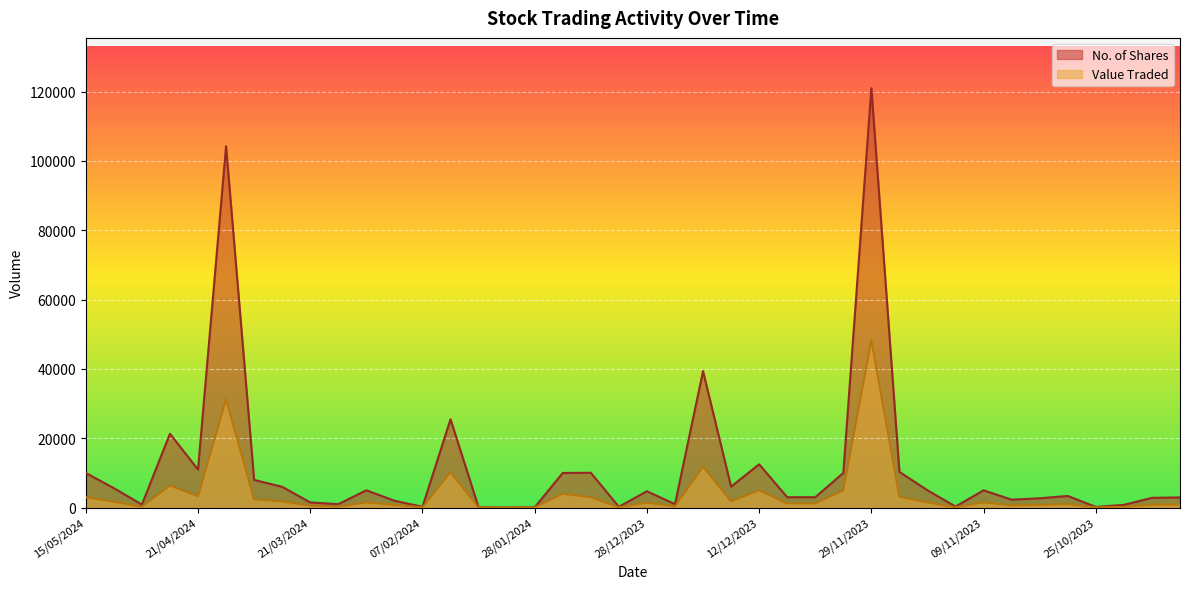

True or false: Value Traded and No. of Shares cross at least once.

False